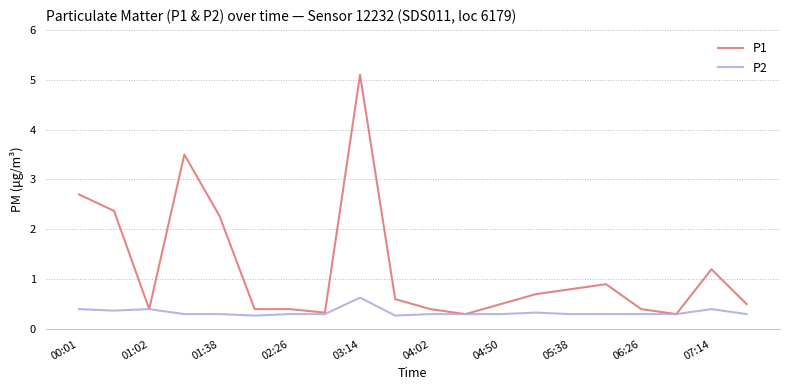

Which series has the largest total across all categories?

P1